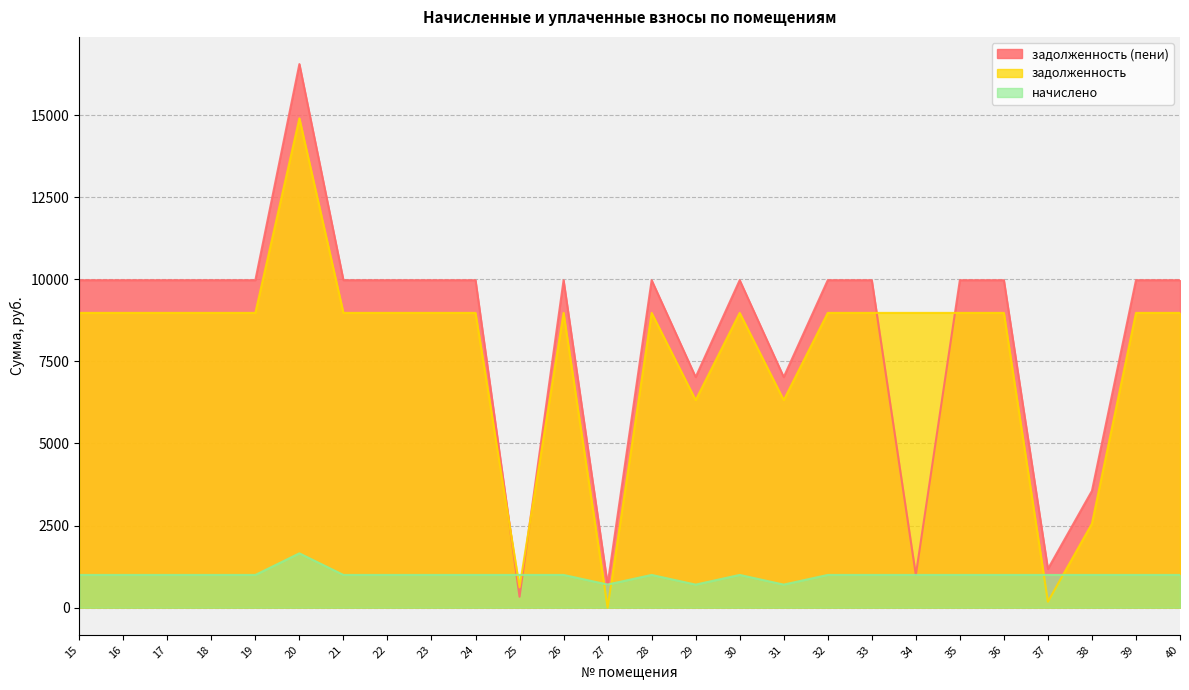

At which category is the sum across all series the highest?

20